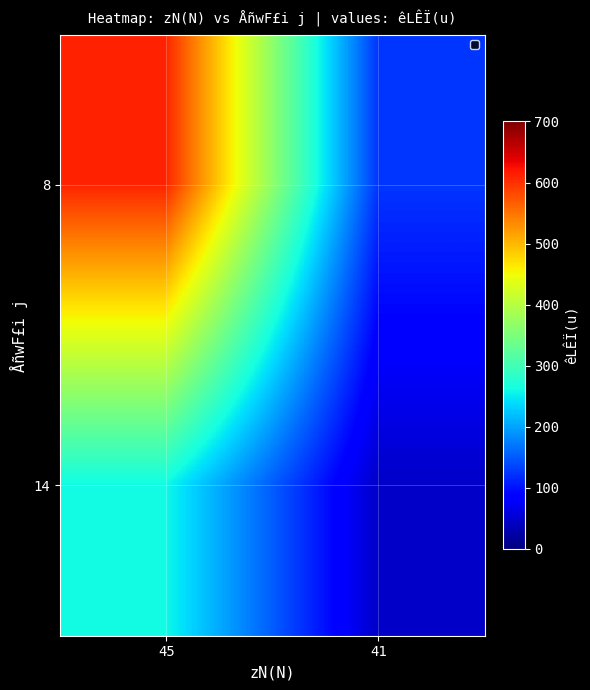

Which series has the largest range (max minus min)?

8